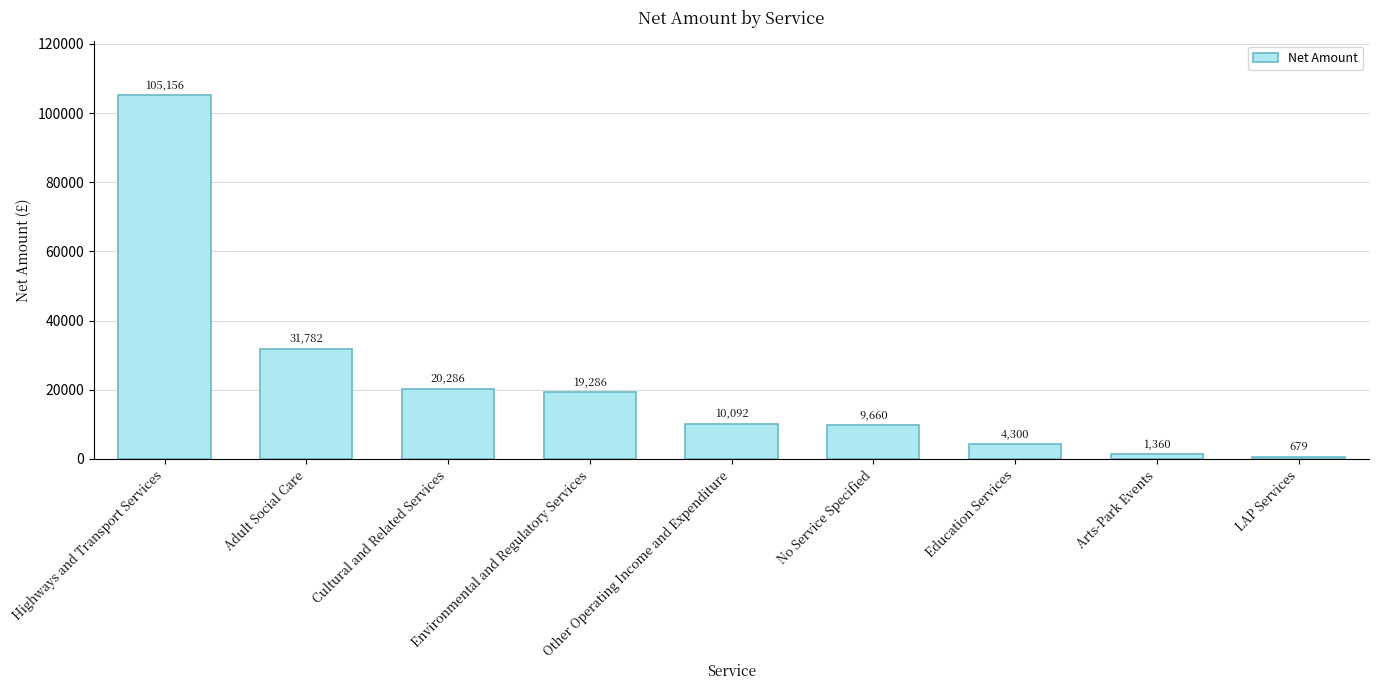

What is the greatest value displayed?

105156.5